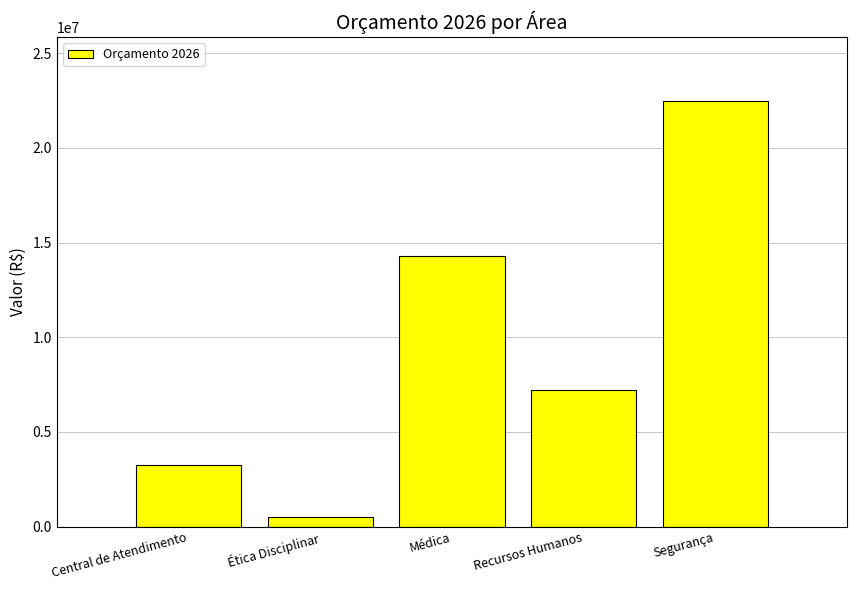

At which category does the chart reach its peak across all series?

Segurança